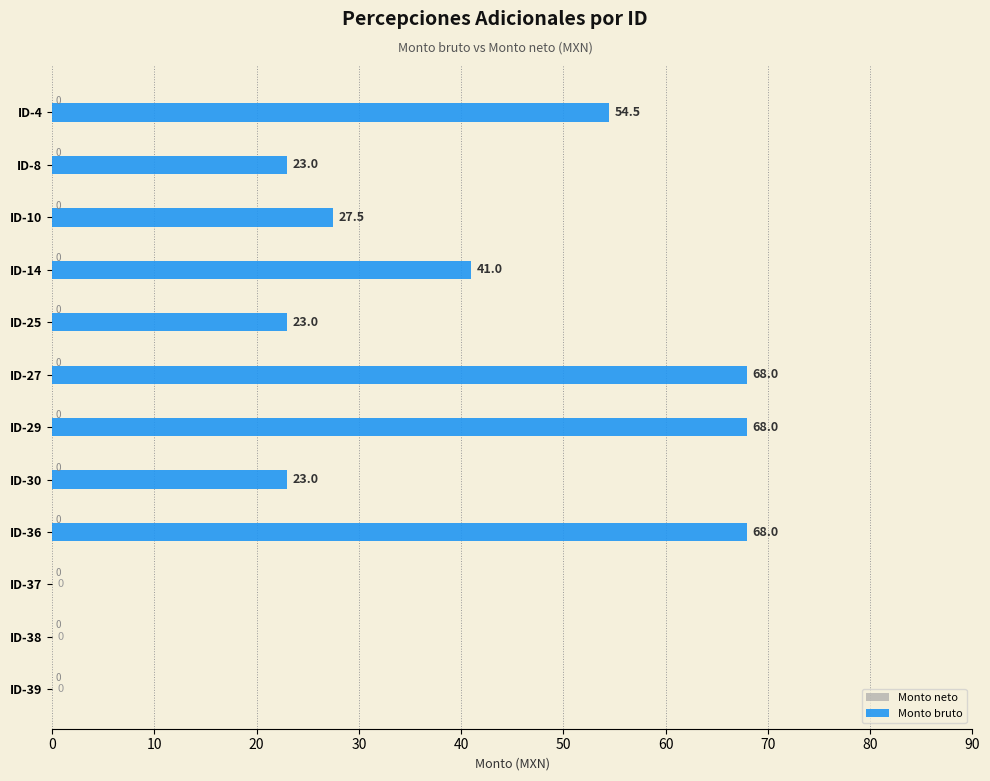

Approximately how many times larger is the value at ID-36 compared to ID-25?

3.0